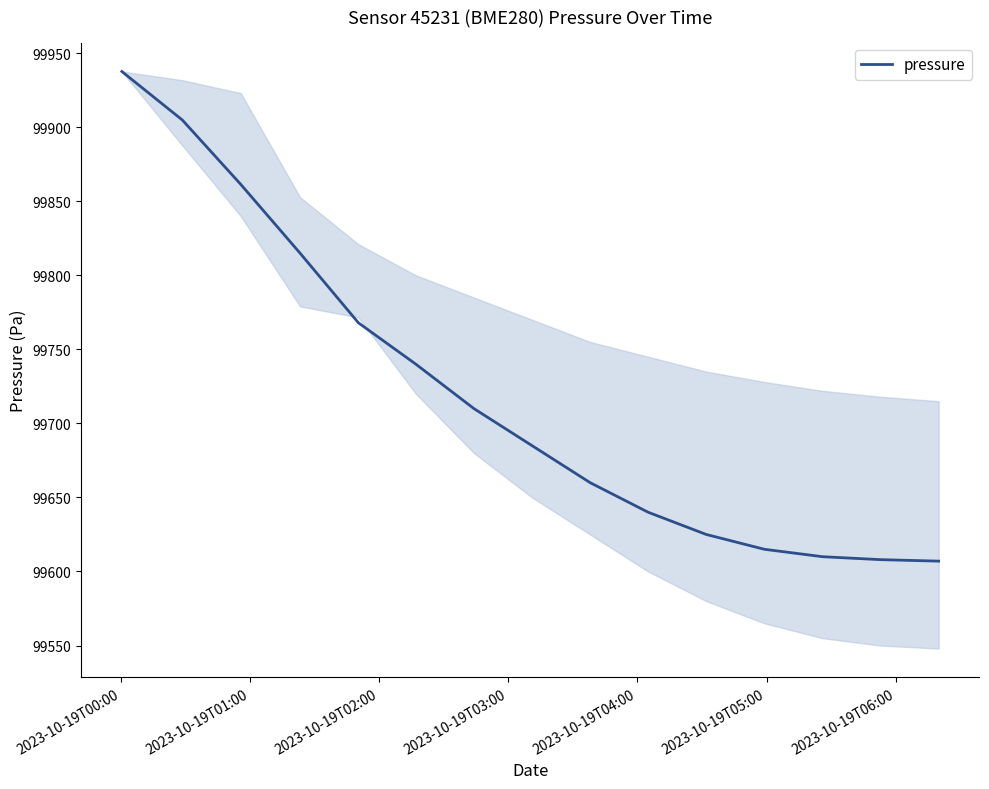

What is the minimum value shown in the chart?

99607.0